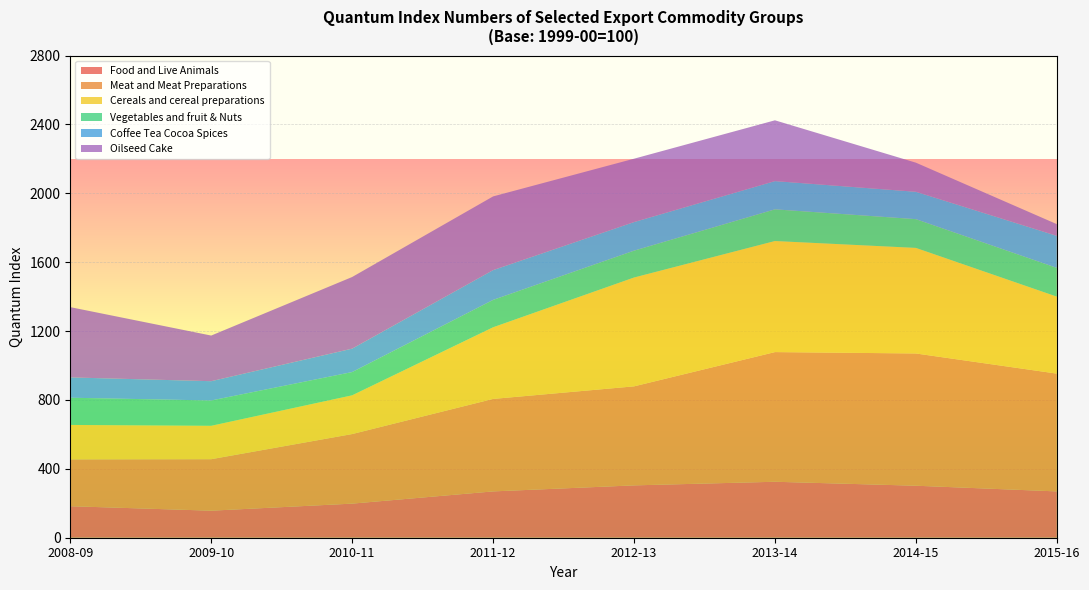

What is the lowest value of the Food and Live Animals series?

157